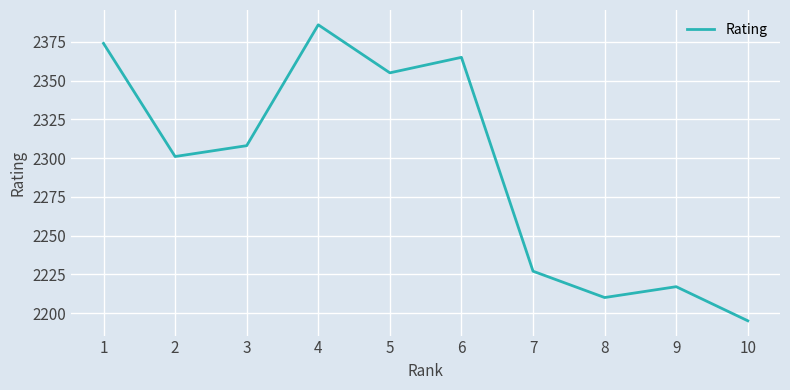

List the labels in order of value, smallest first.

10, 8, 9, 7, 2, 3, 5, 6, 1, 4